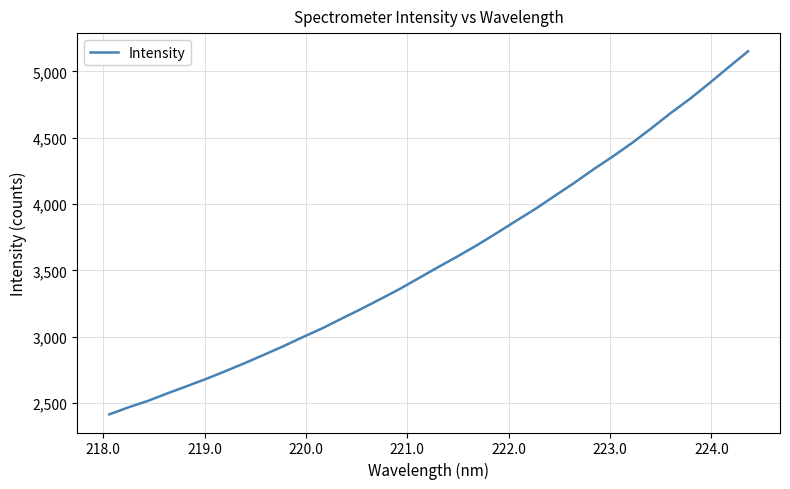

What is the difference between the second highest and minimum values?

2618.5